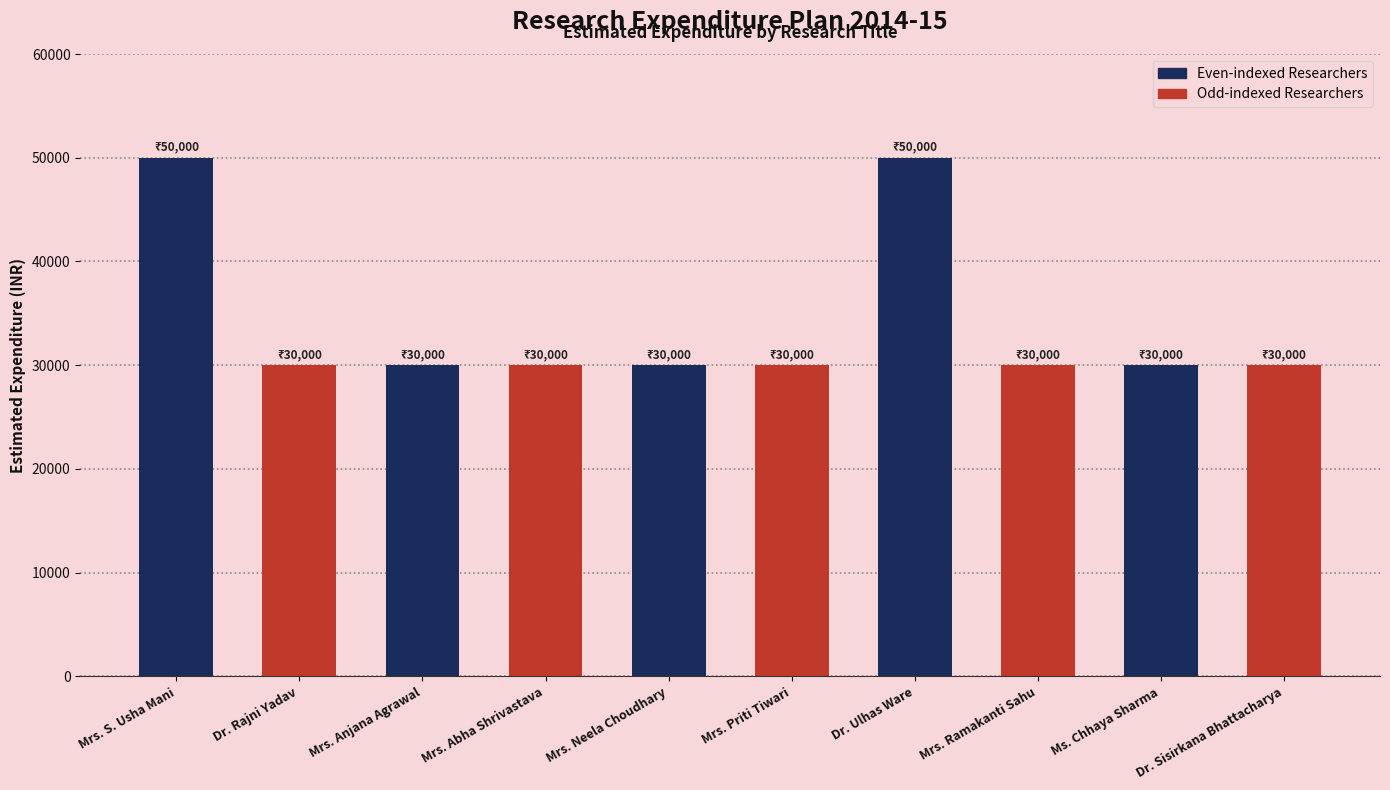

Read the value at Mrs. Anjana Agrawal.

30000